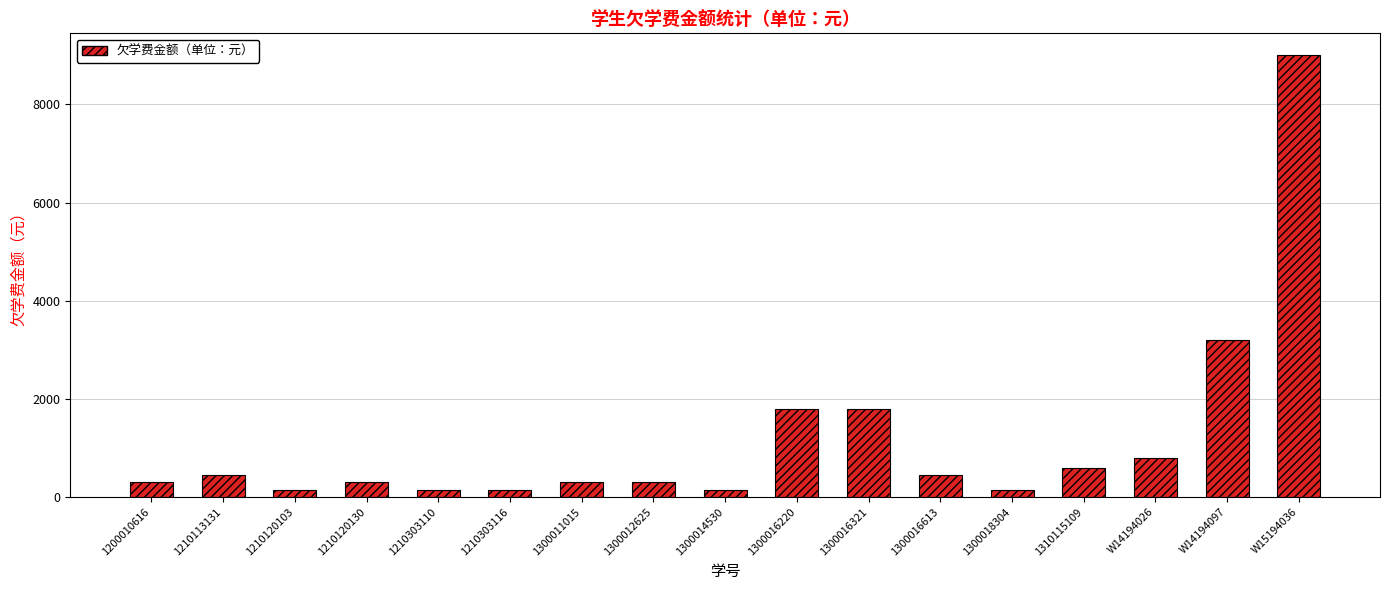

What is the average value?

1179